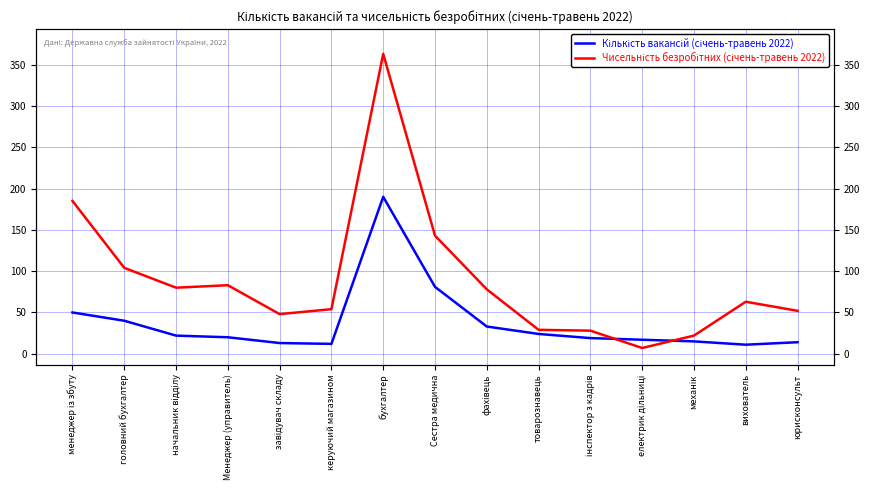

What is the difference between the Кількість вакансій (січень-травень 2022) values at головний бухгалтер and бухгалтер?

150